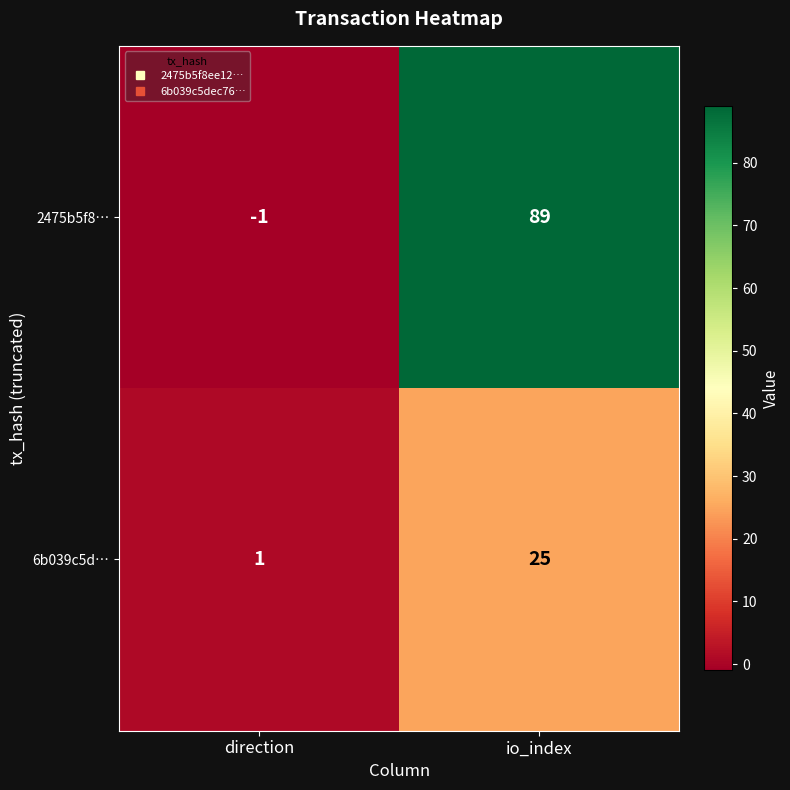

List the series in order of their peak value, highest first.

2475b5f8…, 6b039c5d…